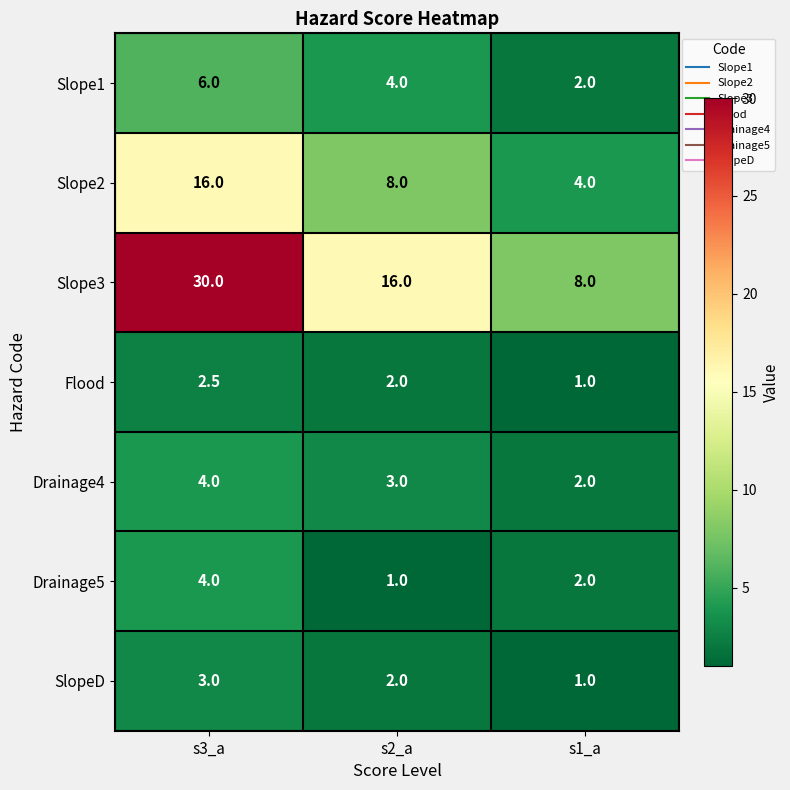

The Slope1 series shows 0.9 at s1_a. True or false?

False